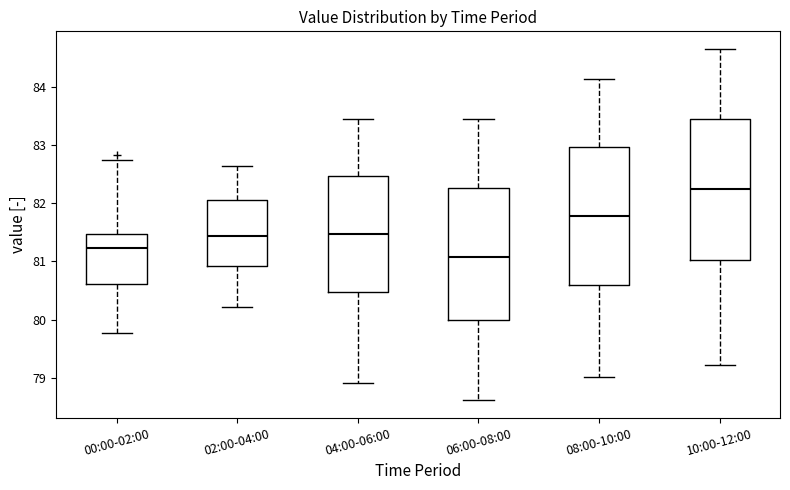

Reading left to right, read every box against the y-axis: the position of its median line, the range the box covers, and the ends of its whiskers. The values are not printed on the chart, so give them approximately, as read against the axis.

00:00-02:00: median 81.2, box 80.6 to 81.5, whiskers 79.8 to 82.8
02:00-04:00: median 81.4, box 80.9 to 82.1, whiskers 80.2 to 82.6
04:00-06:00: median 81.5, box 80.5 to 82.5, whiskers 78.9 to 83.5
06:00-08:00: median 81.1, box 80.0 to 82.3, whiskers 78.6 to 83.5
08:00-10:00: median 81.8, box 80.6 to 83.0, whiskers 79.0 to 84.2
10:00-12:00: median 82.2, box 81.0 to 83.5, whiskers 79.2 to 84.7